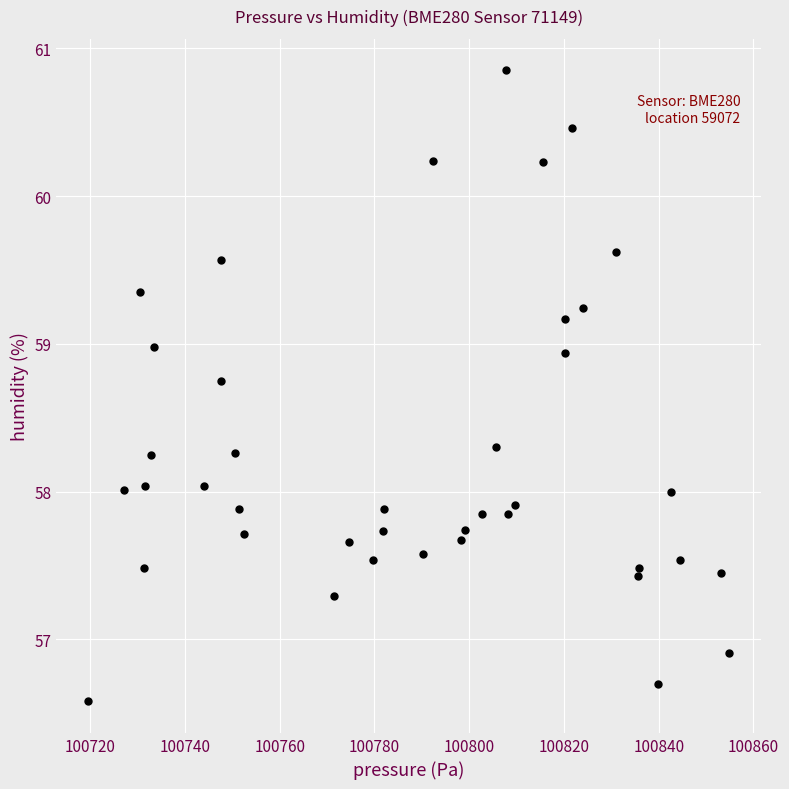

What is the range of X values (max minus min)?

135.3